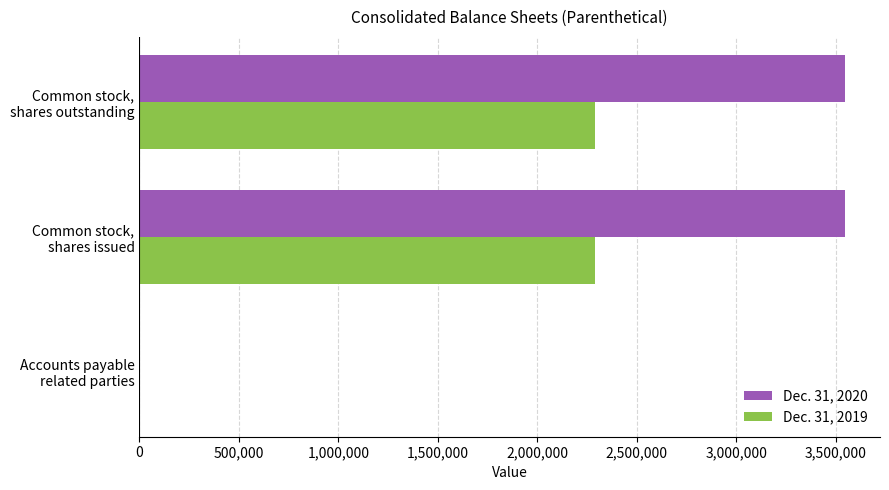

What is the greatest value displayed?

3544242